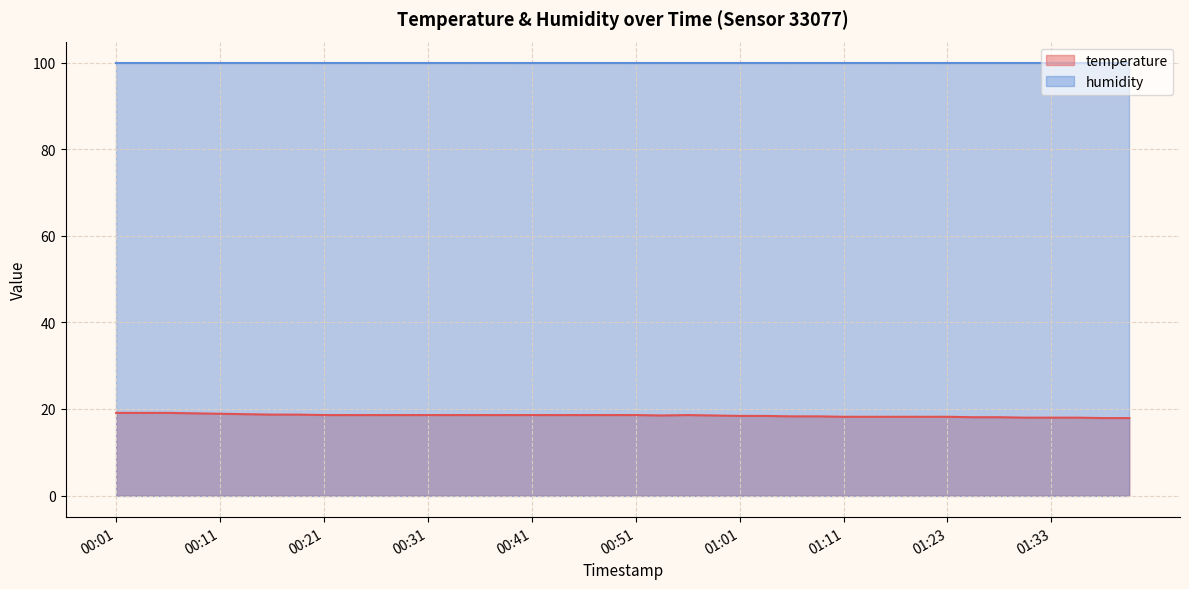

At which category does the chart reach its peak across all series?

00:01